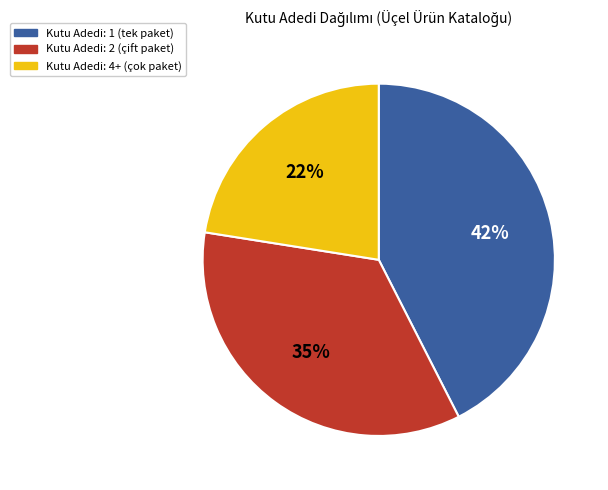

Is there any slice that represents more than half of the pie?

No